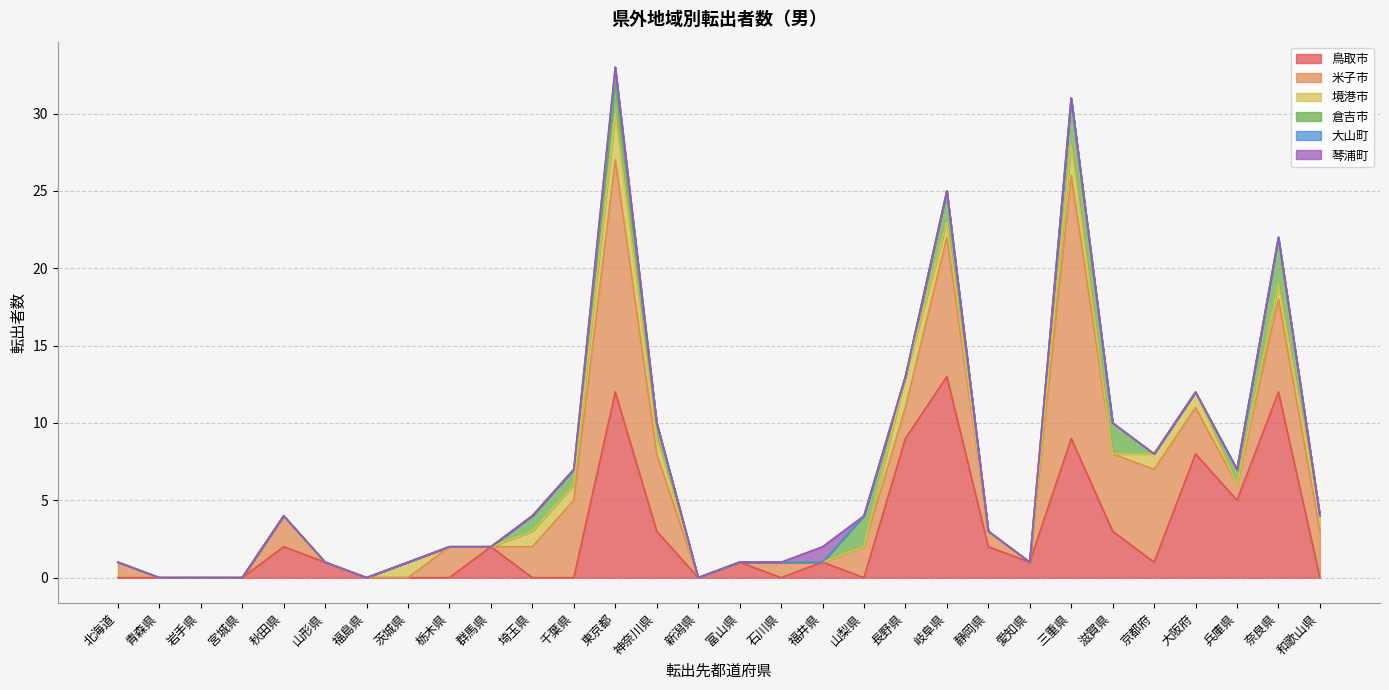

Reading left to right, transcribe all the data shown in this chart.

鳥取市: 0	0	0	0	2	1	0	0	0	2	0	0	12	3	0	1	0	1	0	9	13	2	1	9	3	1	8	5	12	0
米子市: 1	0	0	0	2	0	0	0	2	0	2	5	15	5	0	0	1	0	2	2	9	1	0	17	5	6	3	1	6	3
境港市: 0	0	0	0	0	0	0	1	0	0	1	1	3	1	0	0	0	0	0	2	1	0	0	2	0	1	1	0	1	1
倉吉市: 0	0	0	0	0	0	0	0	0	0	1	1	2	1	0	0	0	0	2	0	2	0	0	3	2	0	0	1	3	0
大山町: 0	0	0	0	0	0	0	0	0	0	0	0	1	0	0	0	0	0	0	0	0	0	0	0	0	0	0	0	0	0
琴浦町: 0	0	0	0	0	0	0	0	0	0	0	0	0	0	0	0	0	1	0	0	0	0	0	0	0	0	0	0	0	0